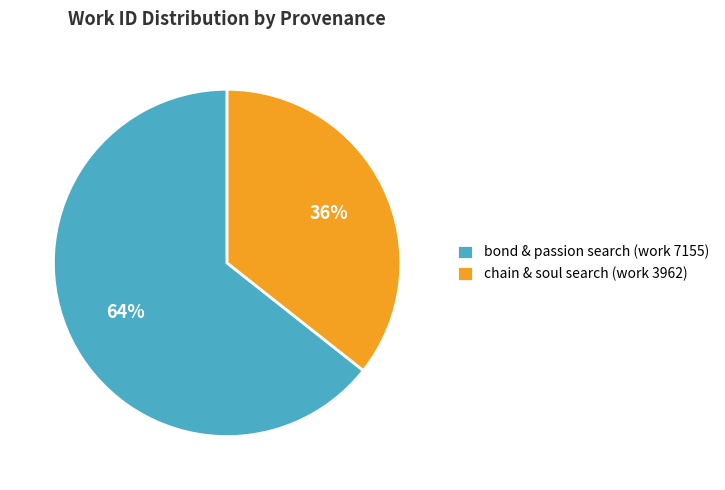

The chain & soul search (work 3962) slice represents 26% of the pie. True or false?

False